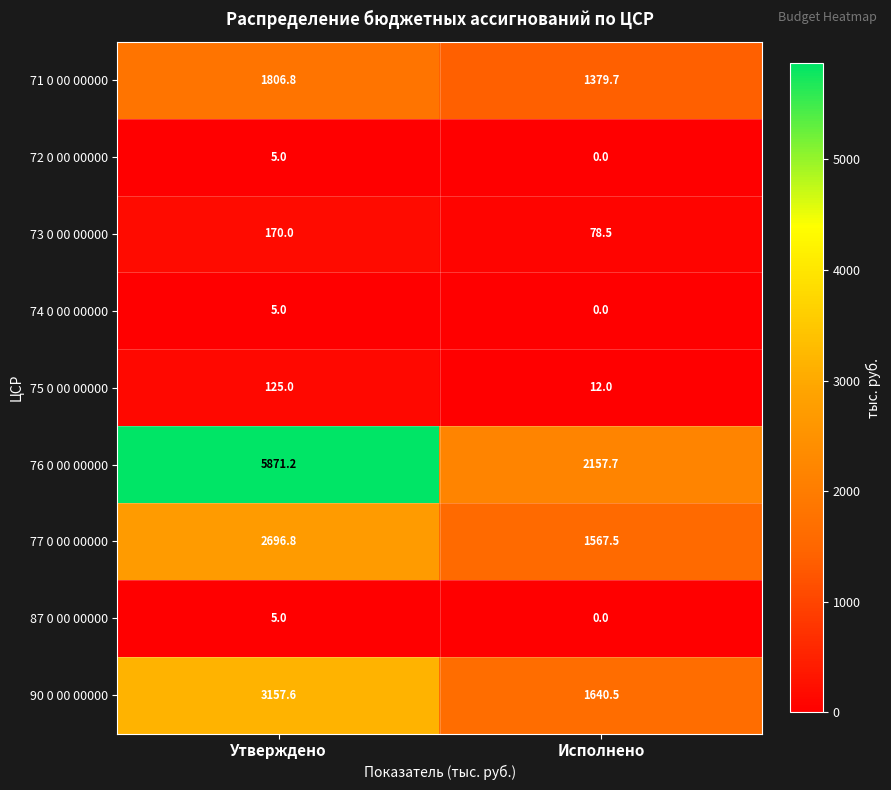

What is the spread (max minus min) of values at Исполнено?

2157.7